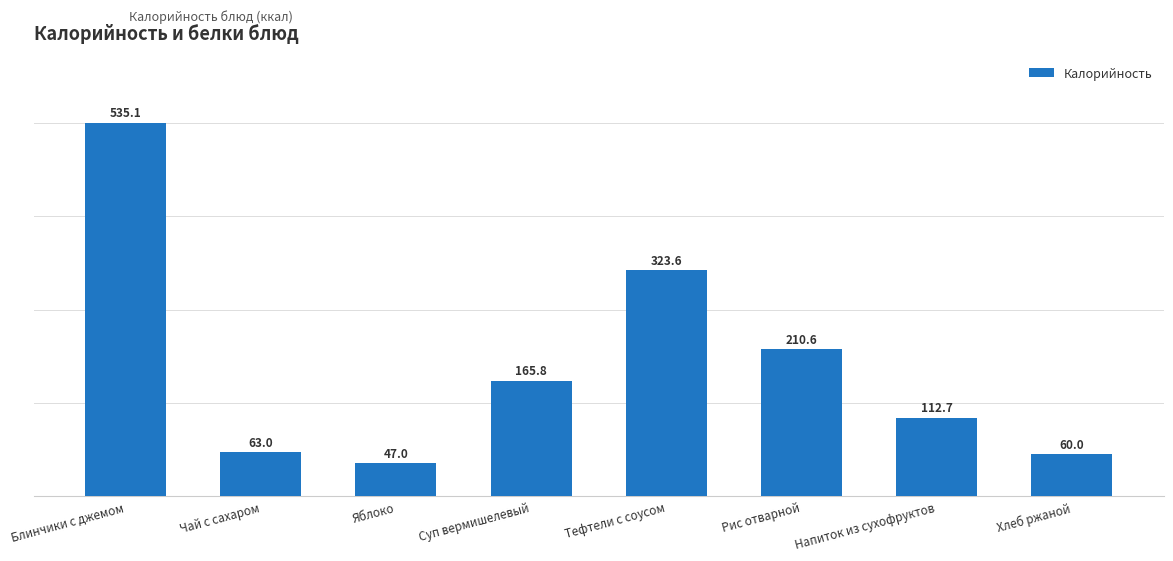

Approximately how many times larger is the value at Напиток из сухофруктов compared to Хлеб ржаной?

1.9